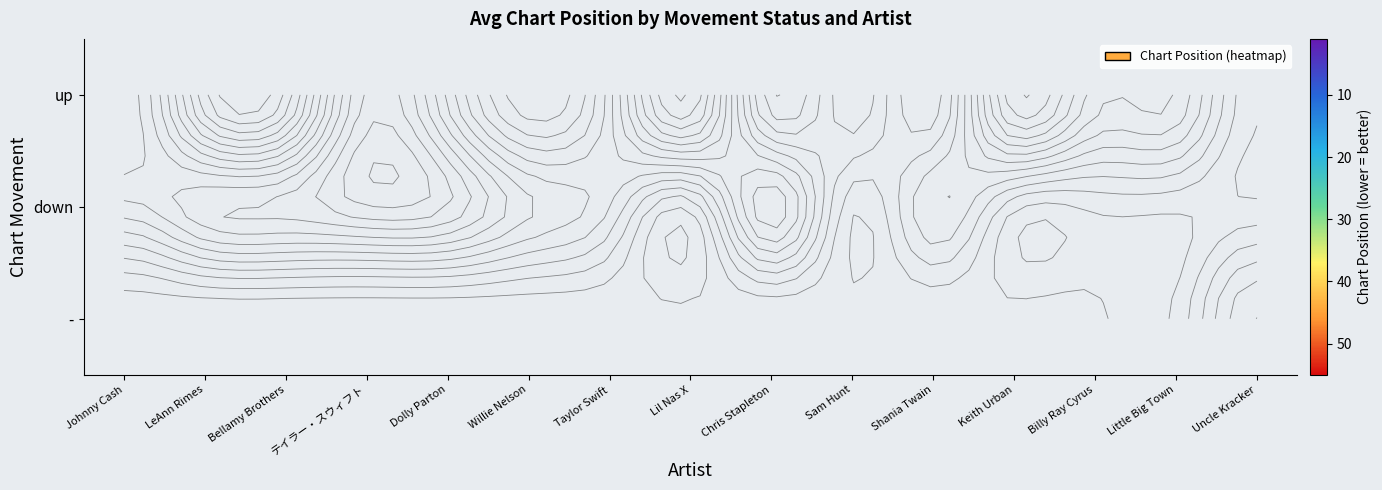

At how many categories does at least one series exceed 25?

6